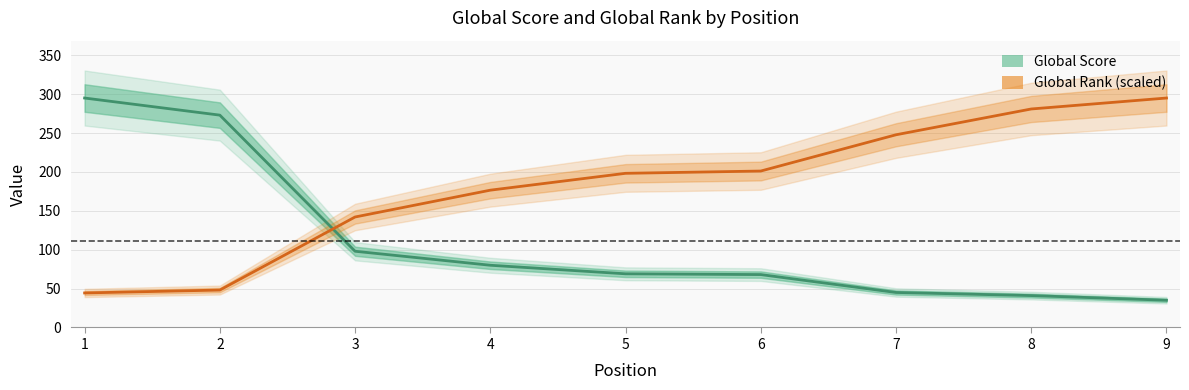

At 7, list the series in order from smallest to largest.

Global Score, Global Rank (scaled)